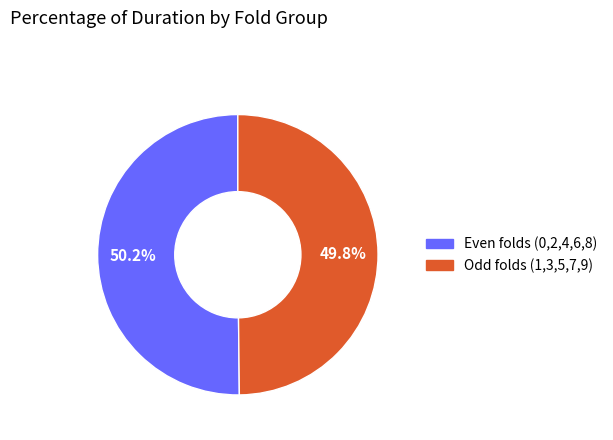

Is there a majority slice in this chart?

Yes